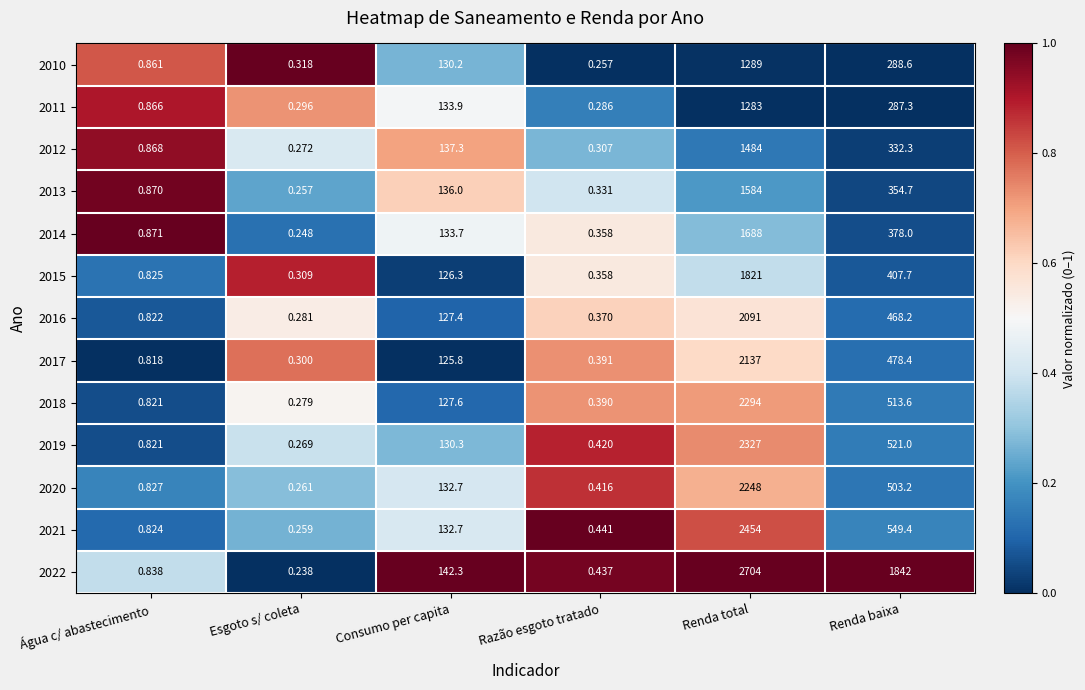

Where does the 2010 series first go above 130?

Consumo per capita